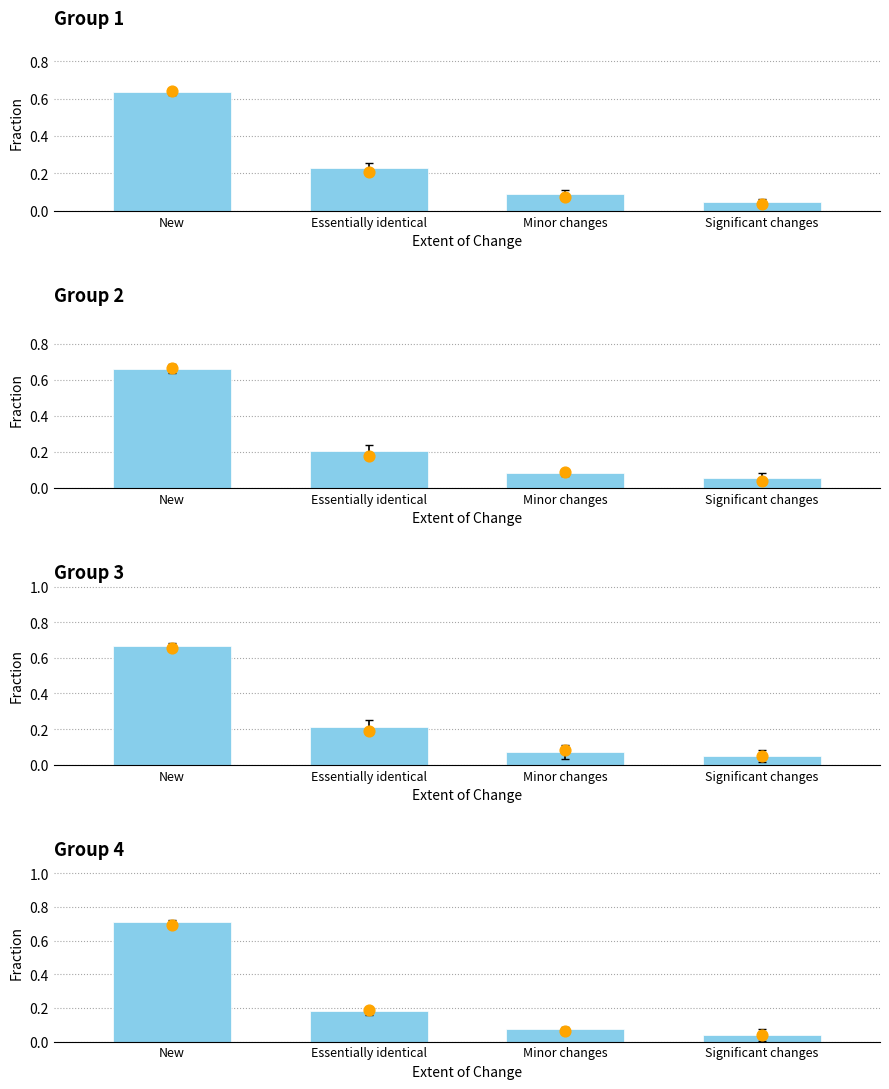

What is the total value across all series at Minor changes?

0.1